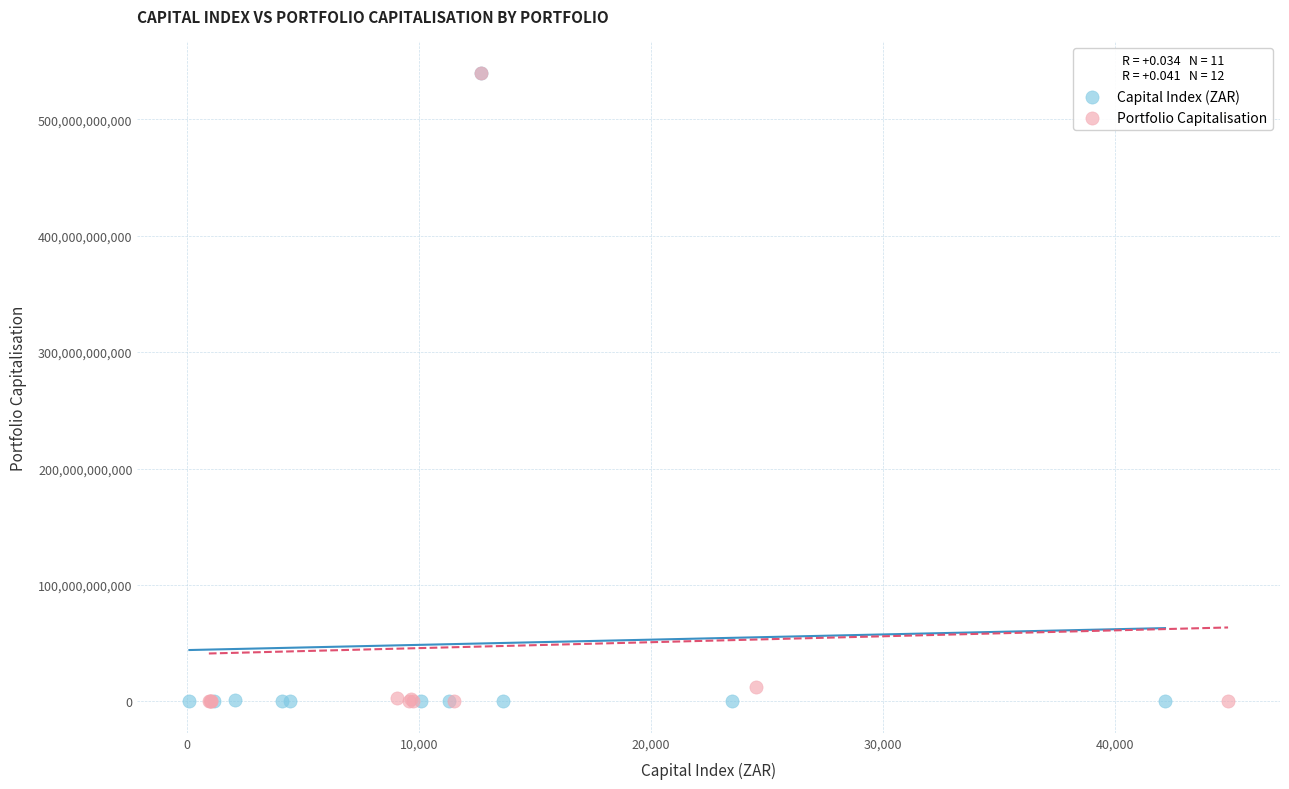

What are all the series names shown in the legend?

Capital Index (ZAR), Portfolio Capitalisation